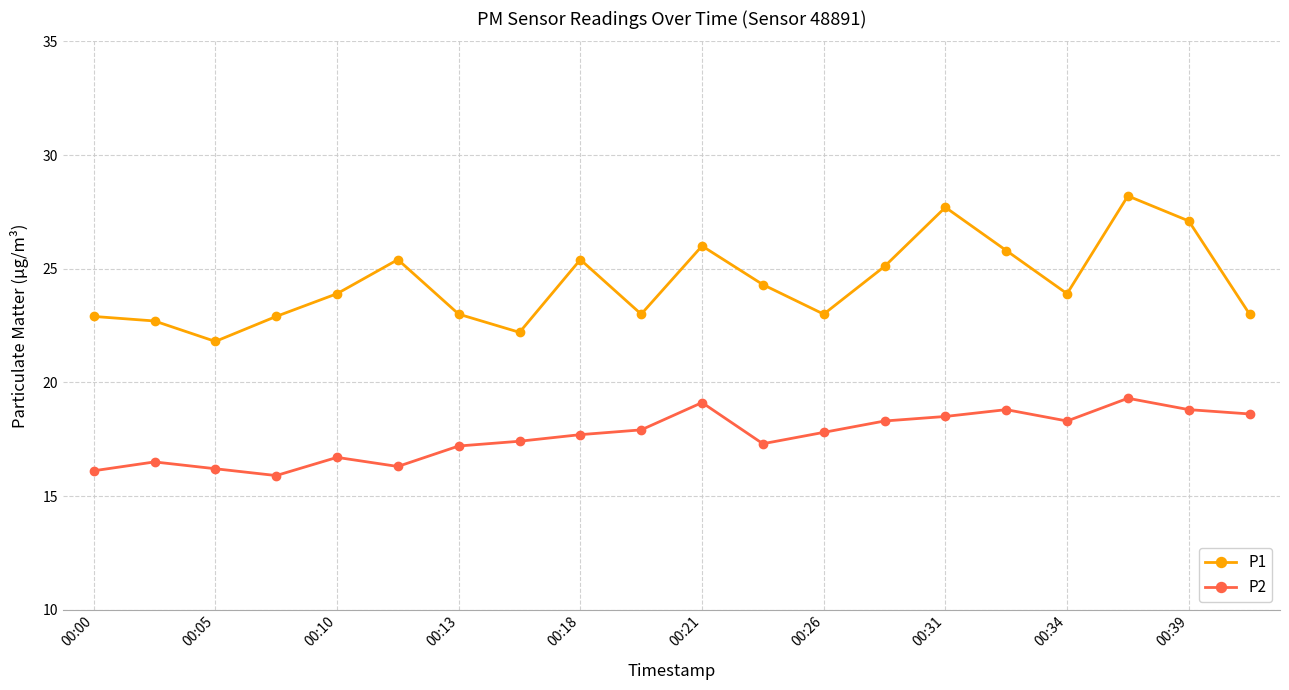

True or false: P2 and P1 intersect in this chart.

False